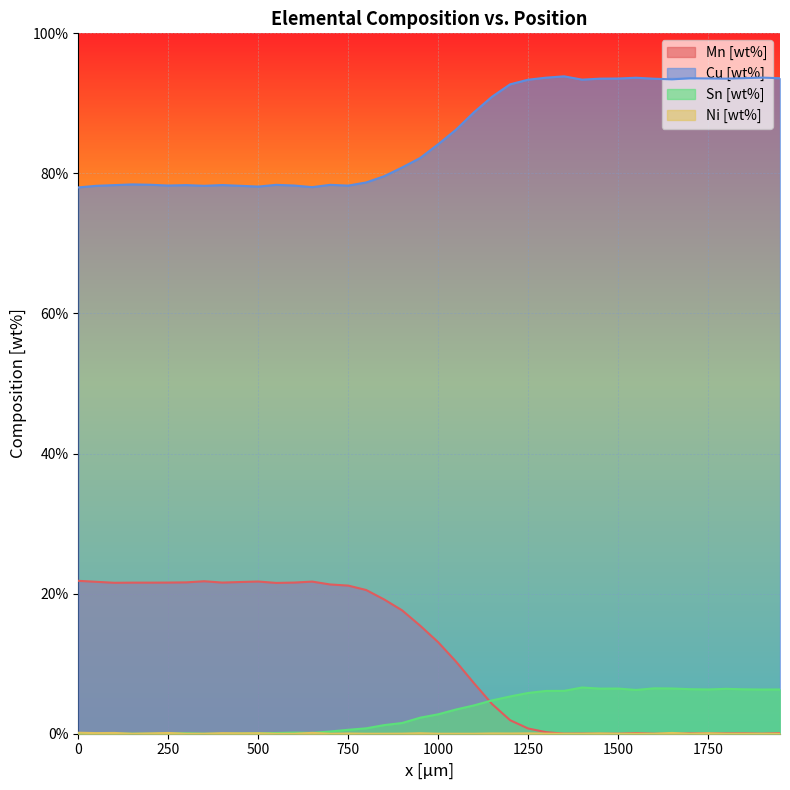

True or false: Cu [wt%] and Mn [wt%] intersect in this chart.

False